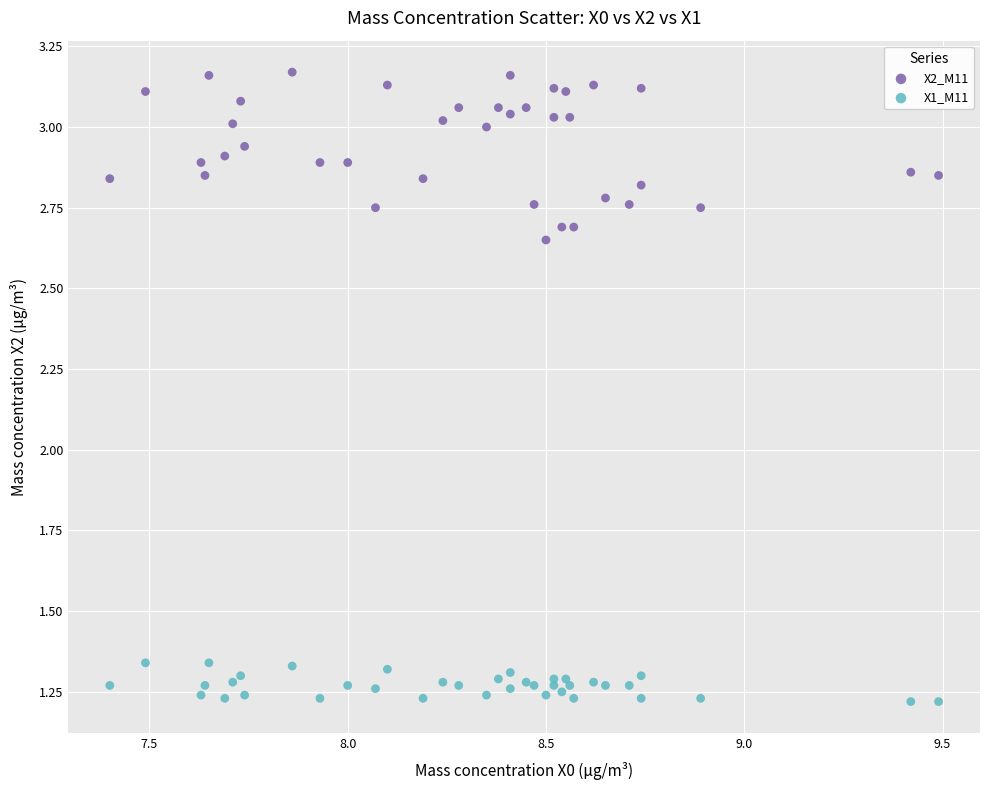

Which series reaches the minimum Y coordinate?

X1_M11